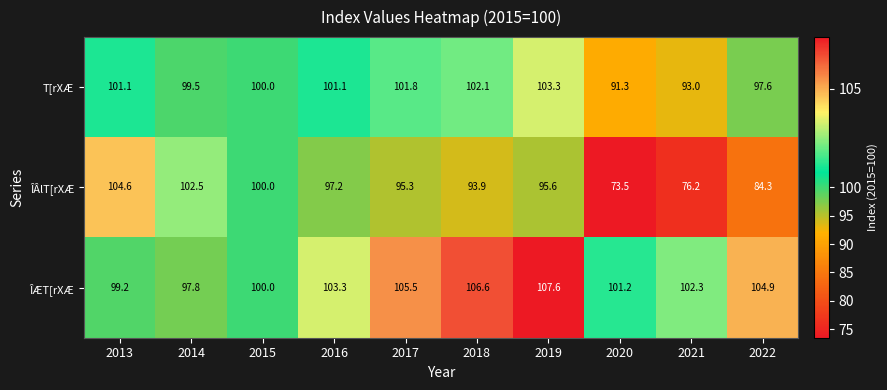

The ÎÂlT[rXÆ series shows 43.2 at 2014. True or false?

False